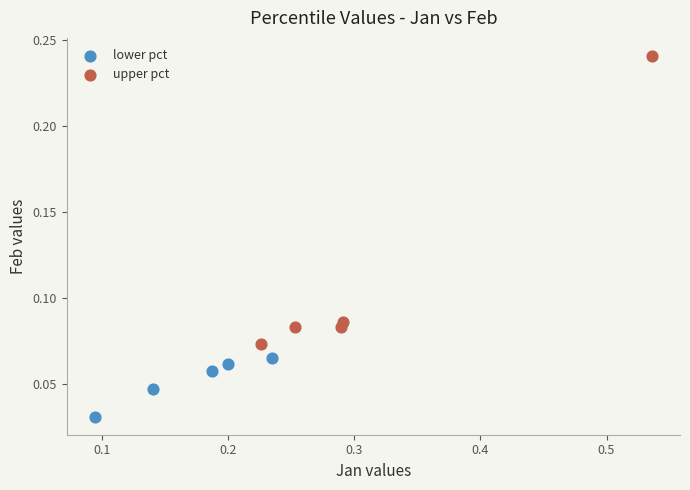

Which series has the widest spread of Y values?

upper pct